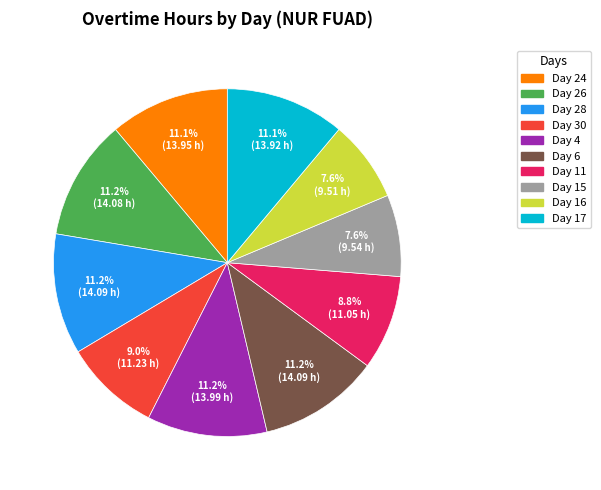

Is there any slice that represents more than half of the pie?

No